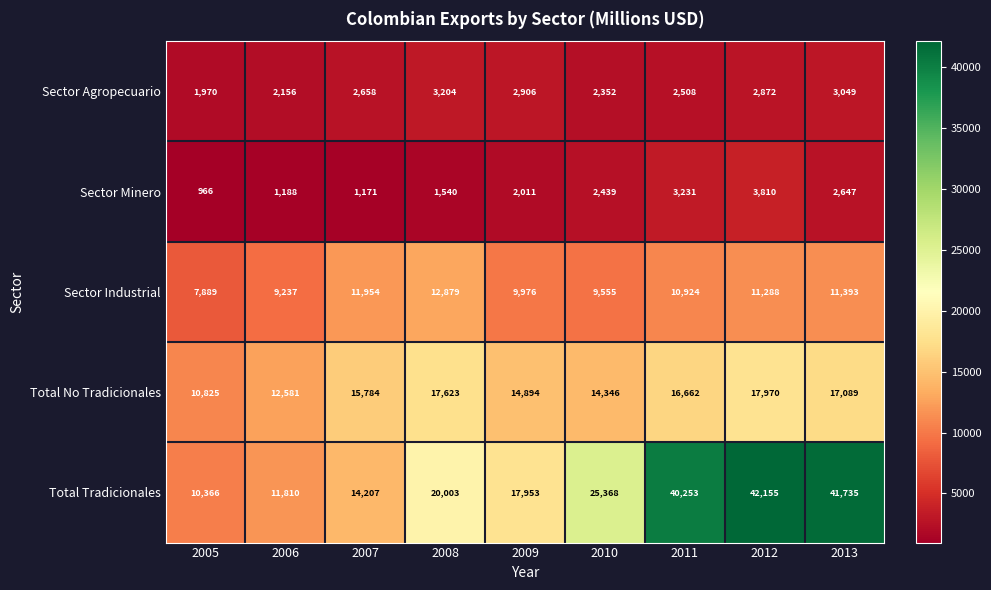

What is the difference between the highest and lowest values at 2009?

15942